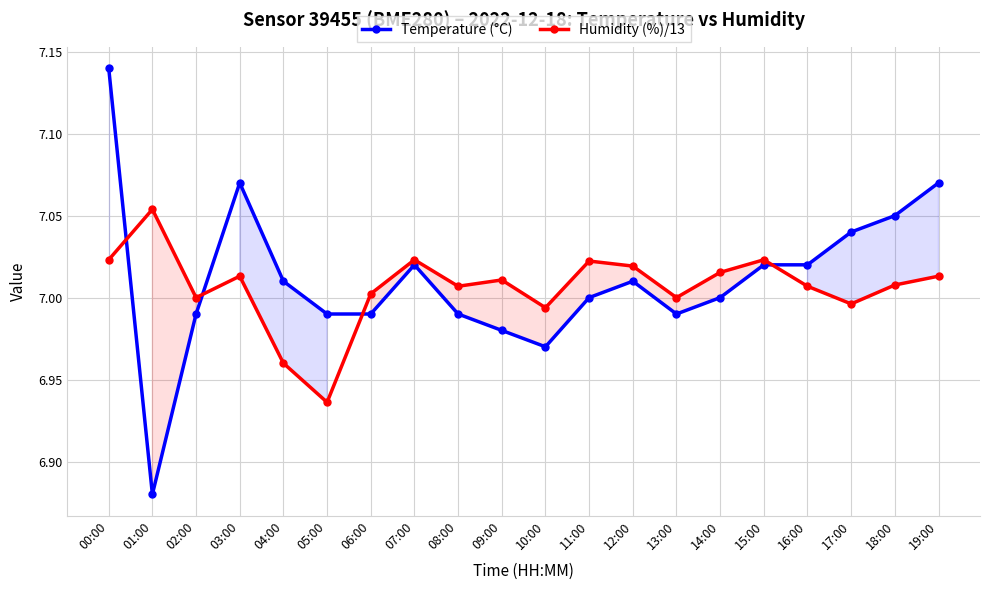

True or false: Temperature (°C) has more than 0 points higher than both neighbors.

True